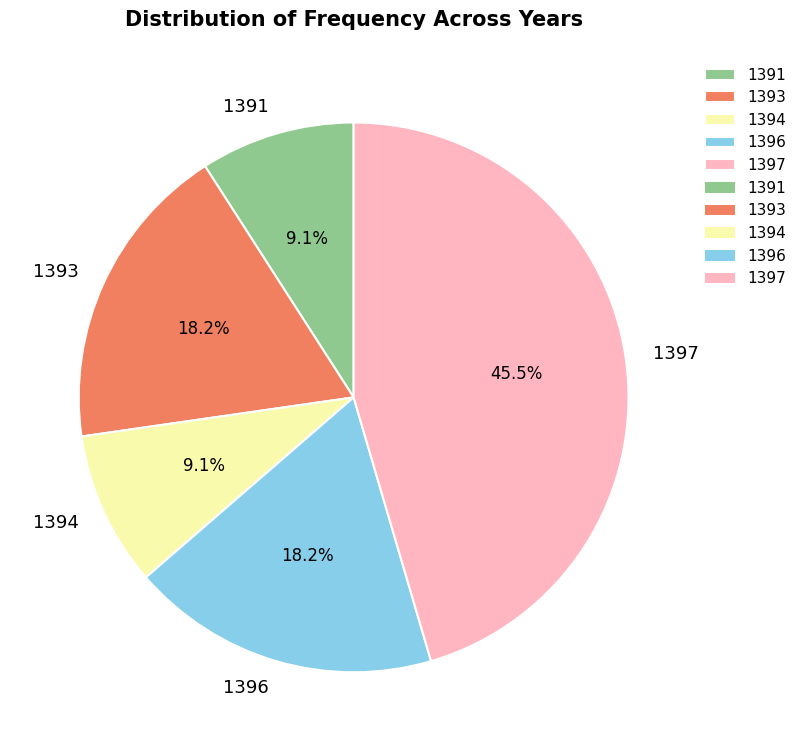

Do 1393 and 1397 together represent more than half of the pie?

Yes